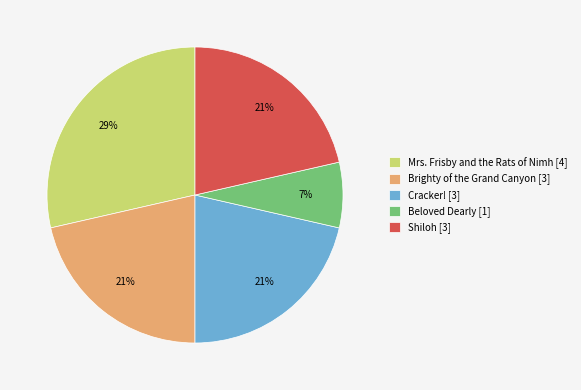

True or false: Mrs. Frisby and the Rats of Nimh [4] accounts for 29% of the total.

True